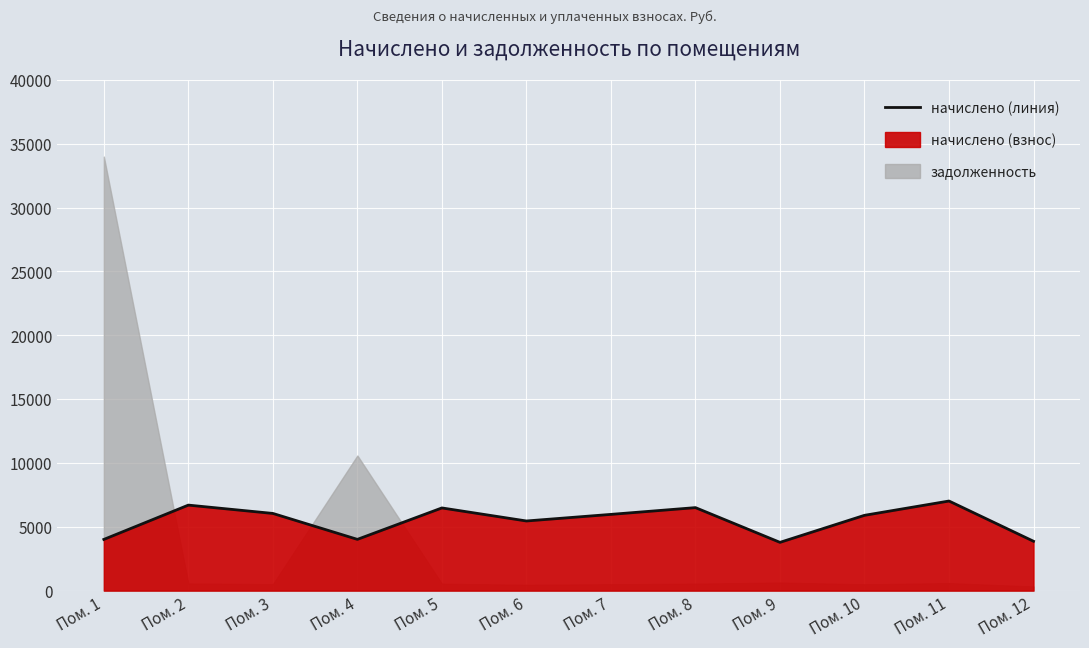

What is the average value?

5477.5